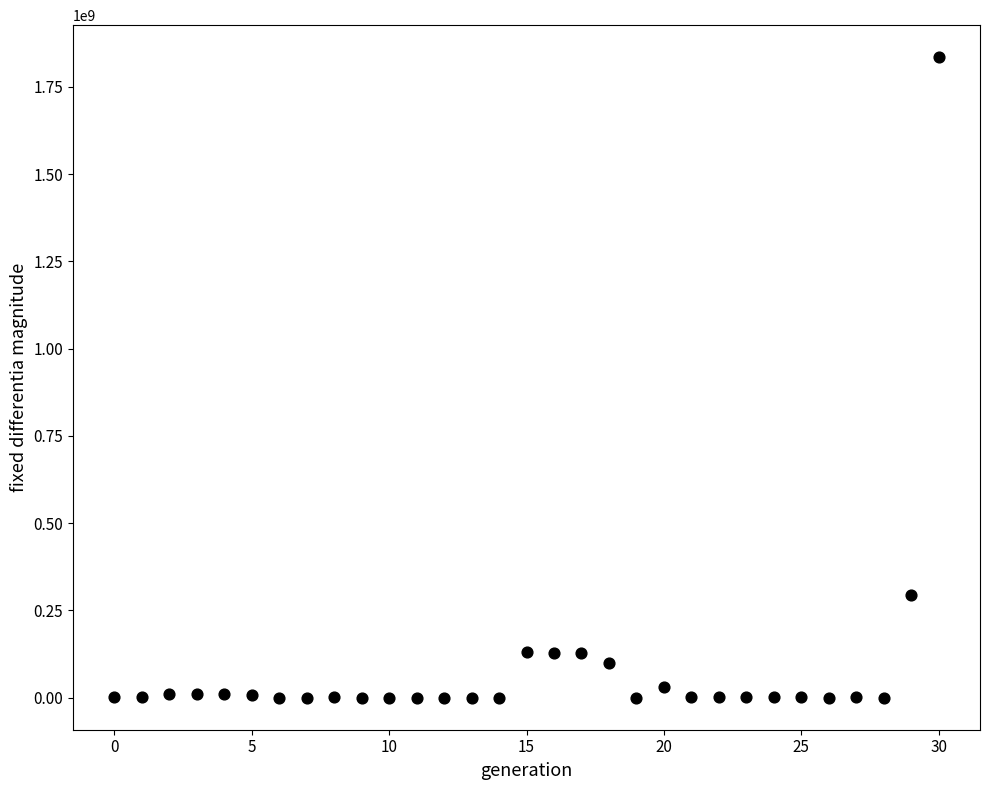

What is the range of Y values (max minus min)?

1834983900